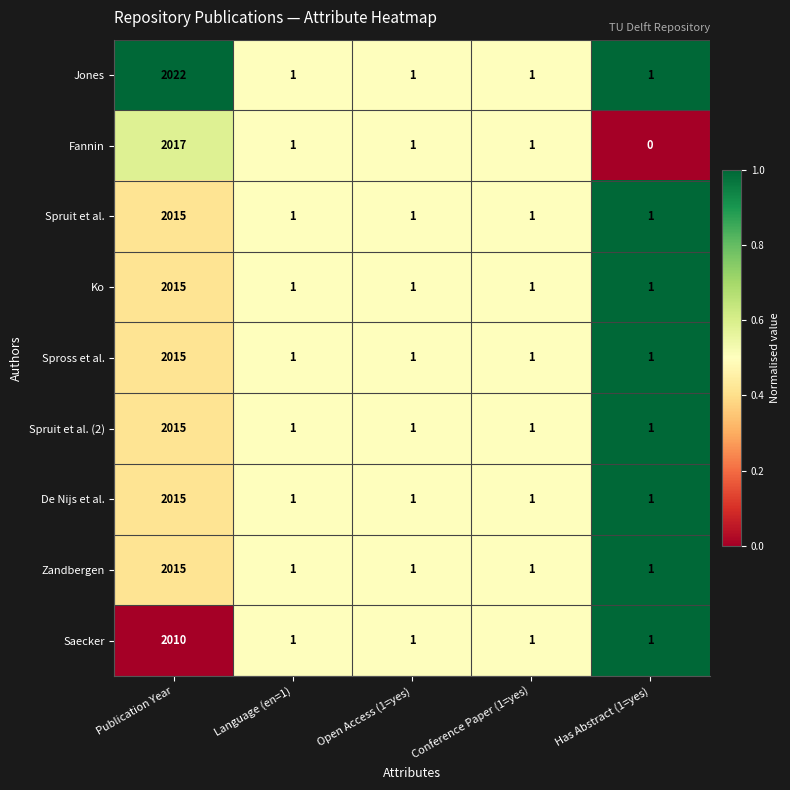

What is the difference between the maximum and minimum values in the Spross et al. series?

2014